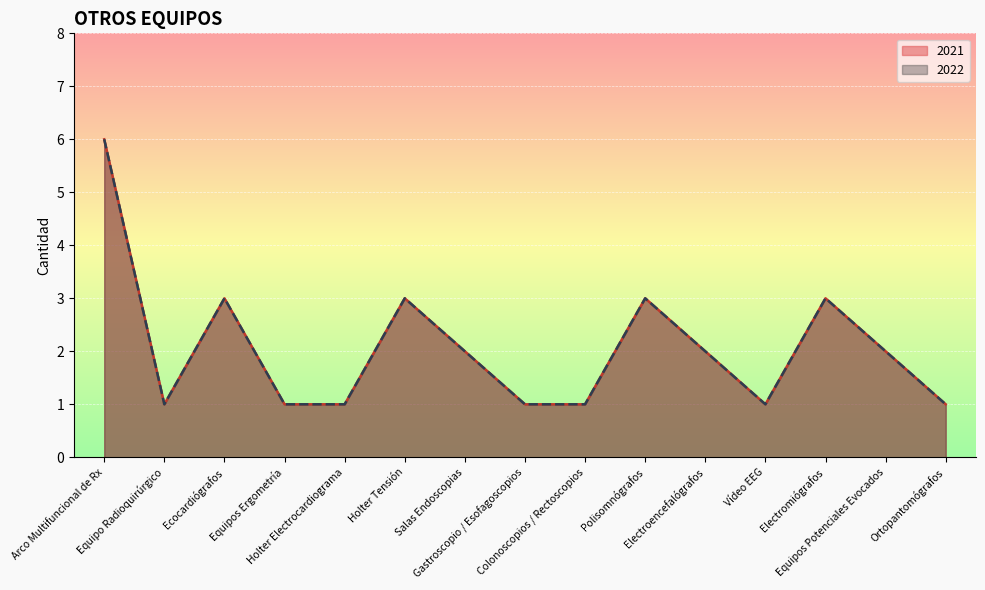

How many lines are shown in the chart?

2